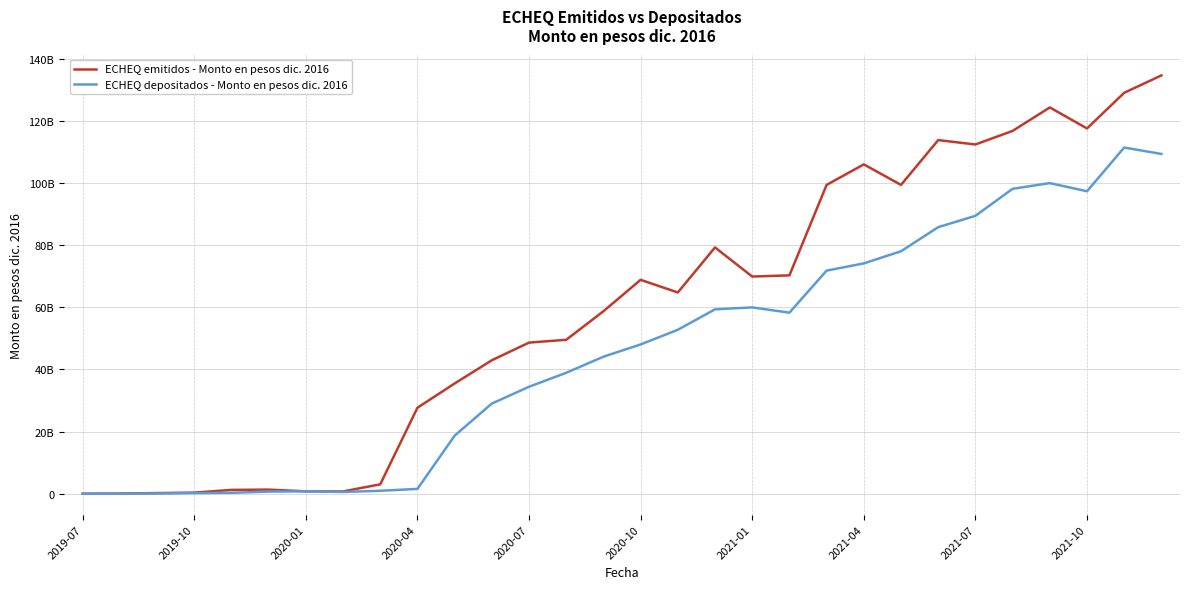

What is the value of the ECHEQ emitidos - Monto en pesos dic. 2016 point at the 26th from the left?

116723136119.9